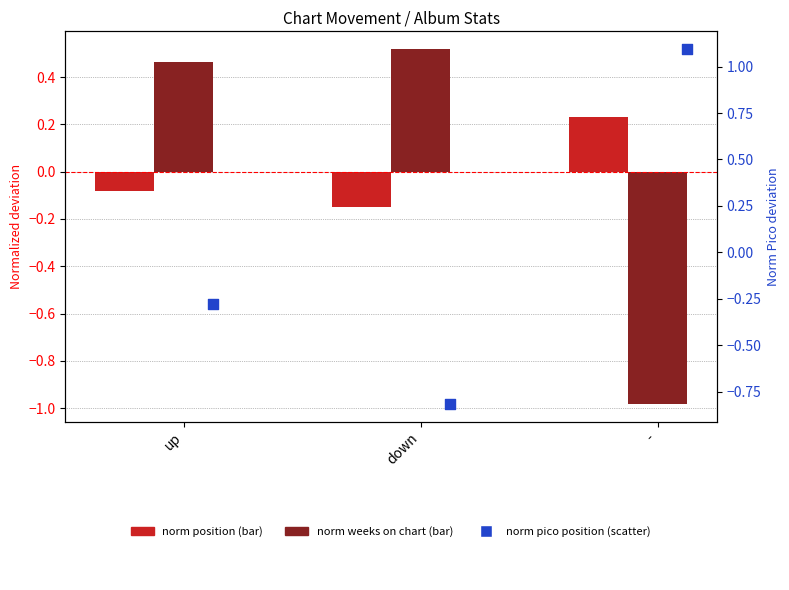

Which series reaches the minimum Y coordinate?

norm weeks on chart